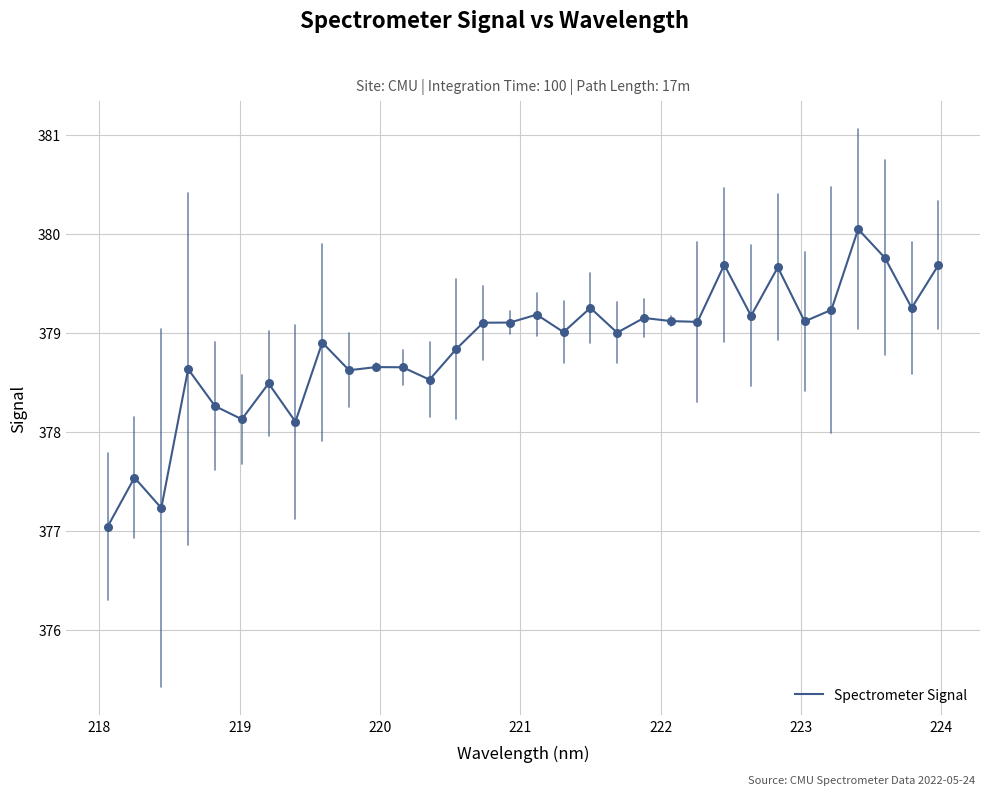

What is the greatest value displayed?

380.0